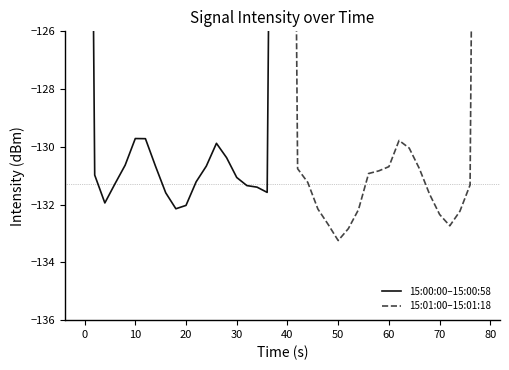

True or false: 15:01:00–15:01:18 has more than 1 interior local peaks.

False